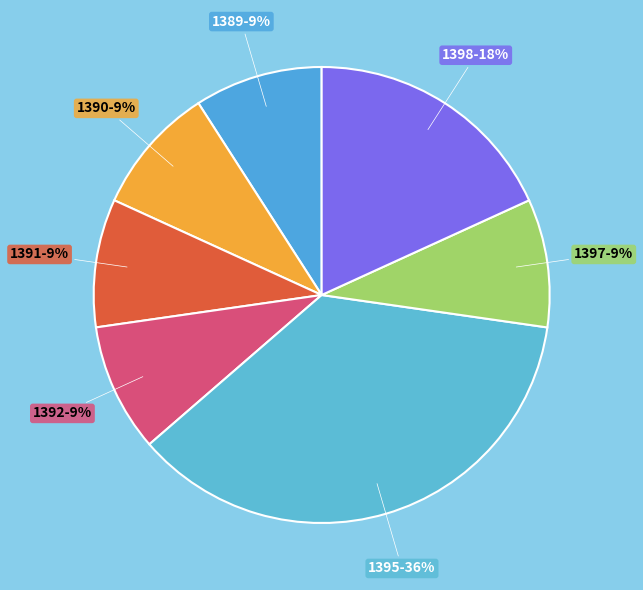

Is it true that 1398 is 8% of the pie?

False